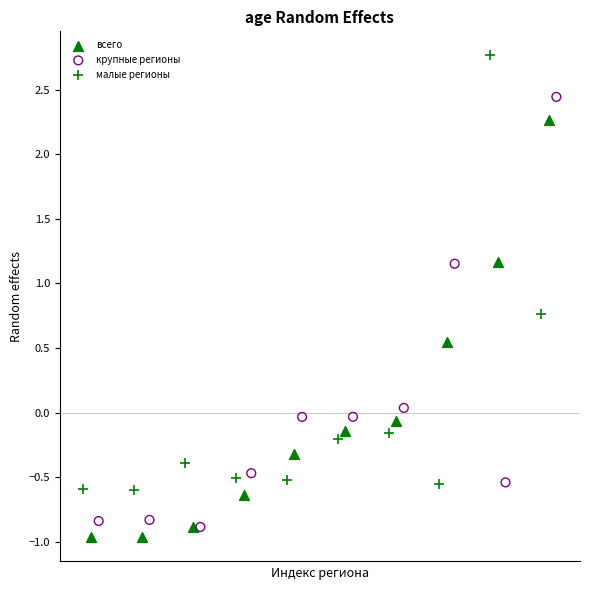

Which series contains the highest Y value?

малые регионы